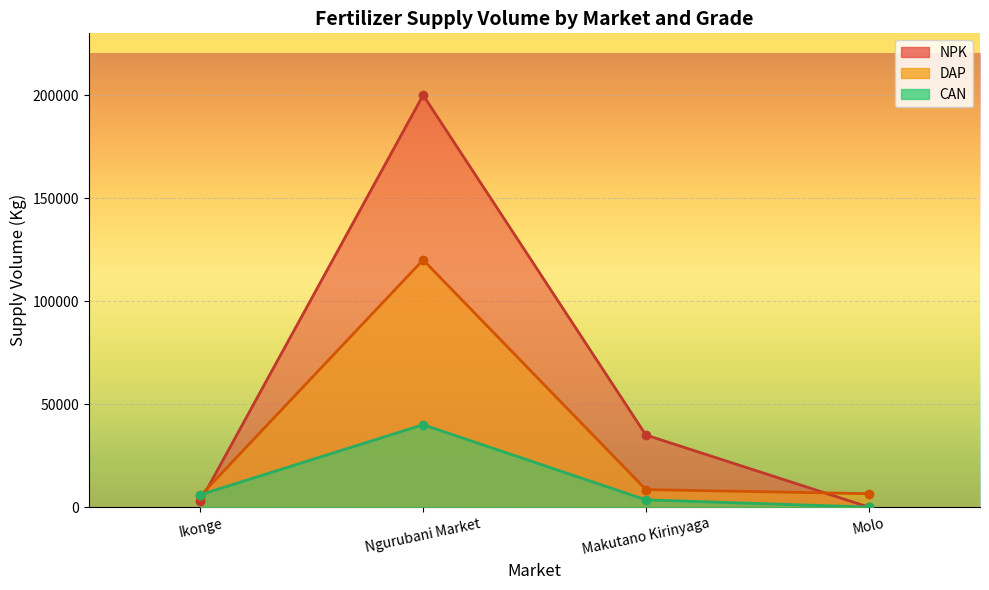

What is the approximate value of NPK at Makutano Kirinyaga, to the nearest 10?

35000